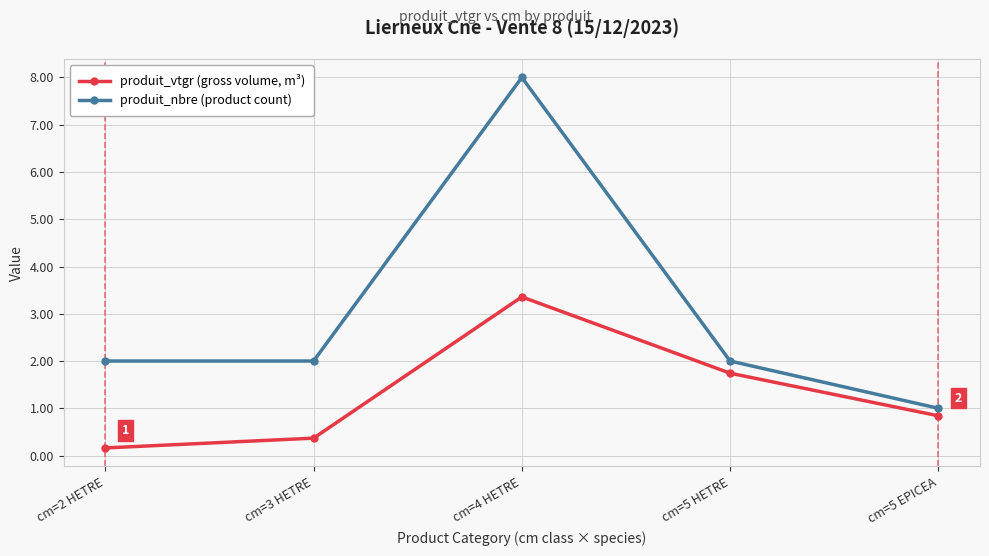

How many distinct data groups are displayed?

2